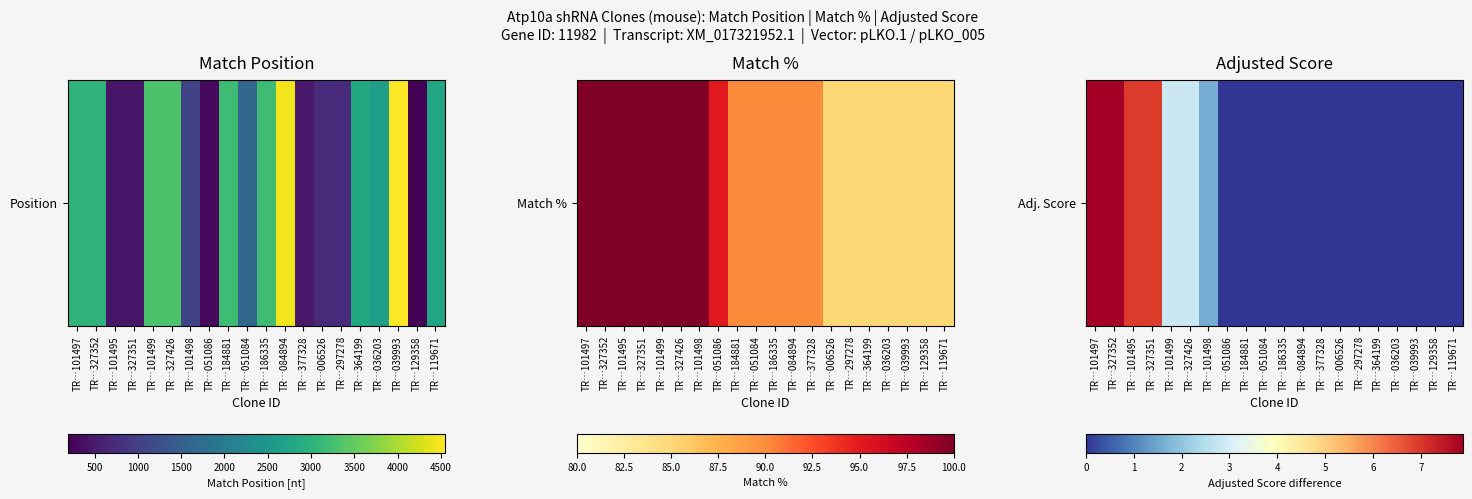

What is the change in value from TR…101497 to TR…006526?

-7.9